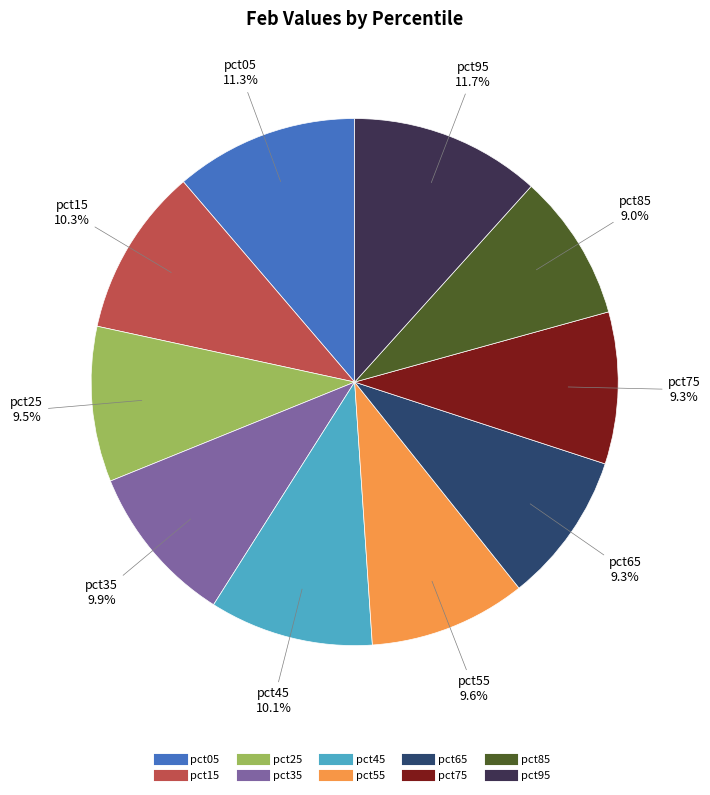

Count the number of slices in the pie.

10